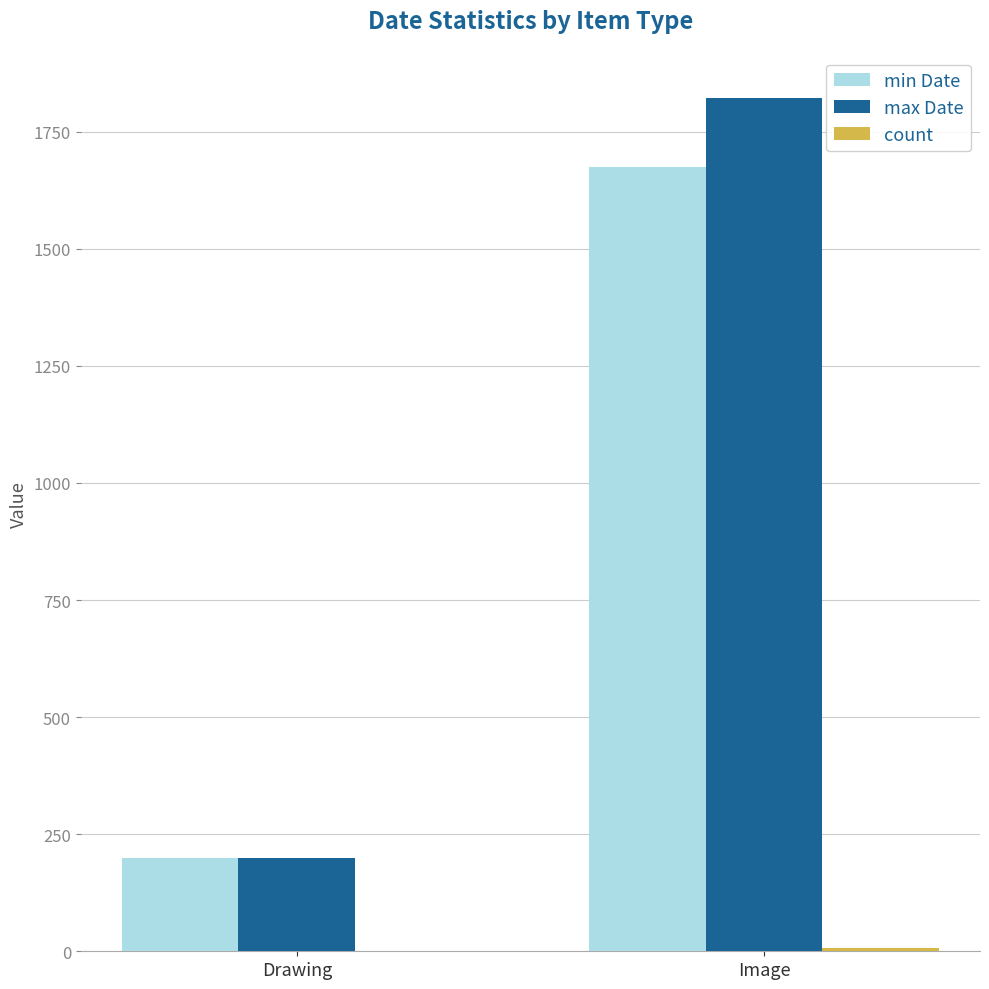

Which category has the highest value across all series?

Image